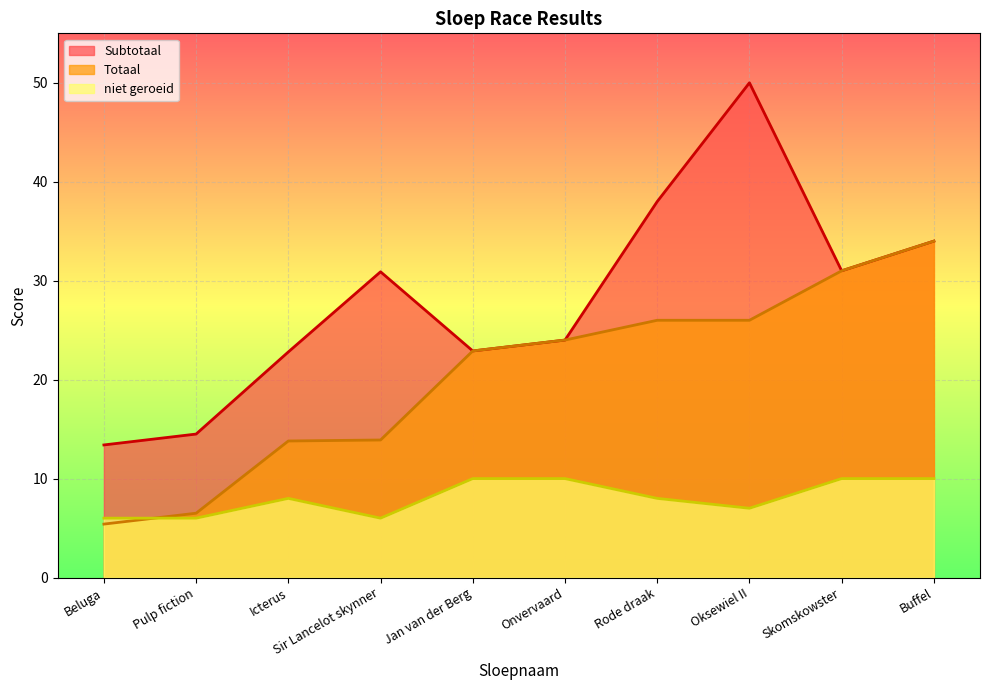

What is the average value of the Totaal series?

20.4